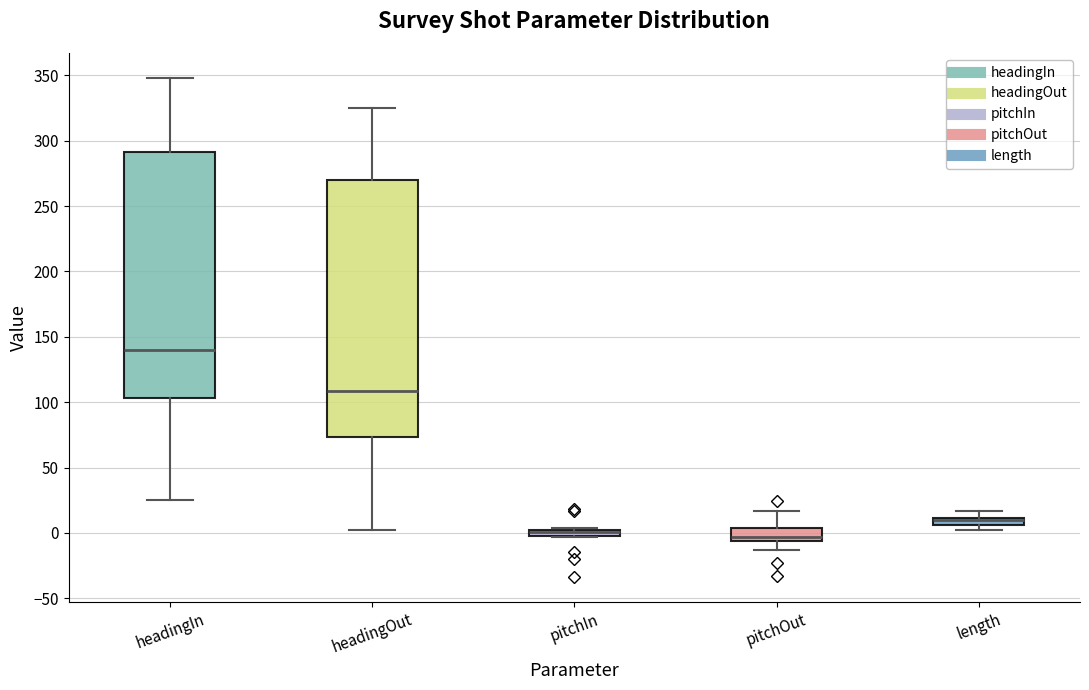

Comparing the boxes themselves (not the whiskers), which one is the tallest?

headingOut